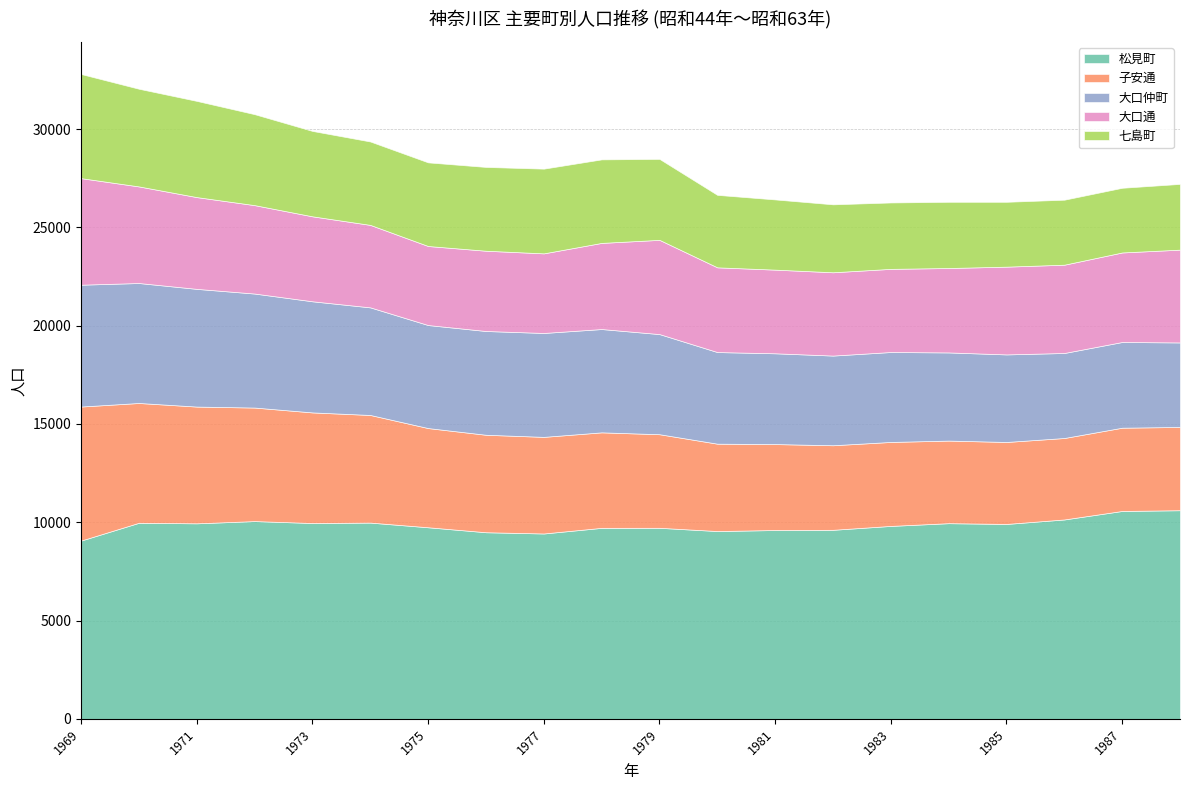

What is the spread (max minus min) of values at 1972?

5560